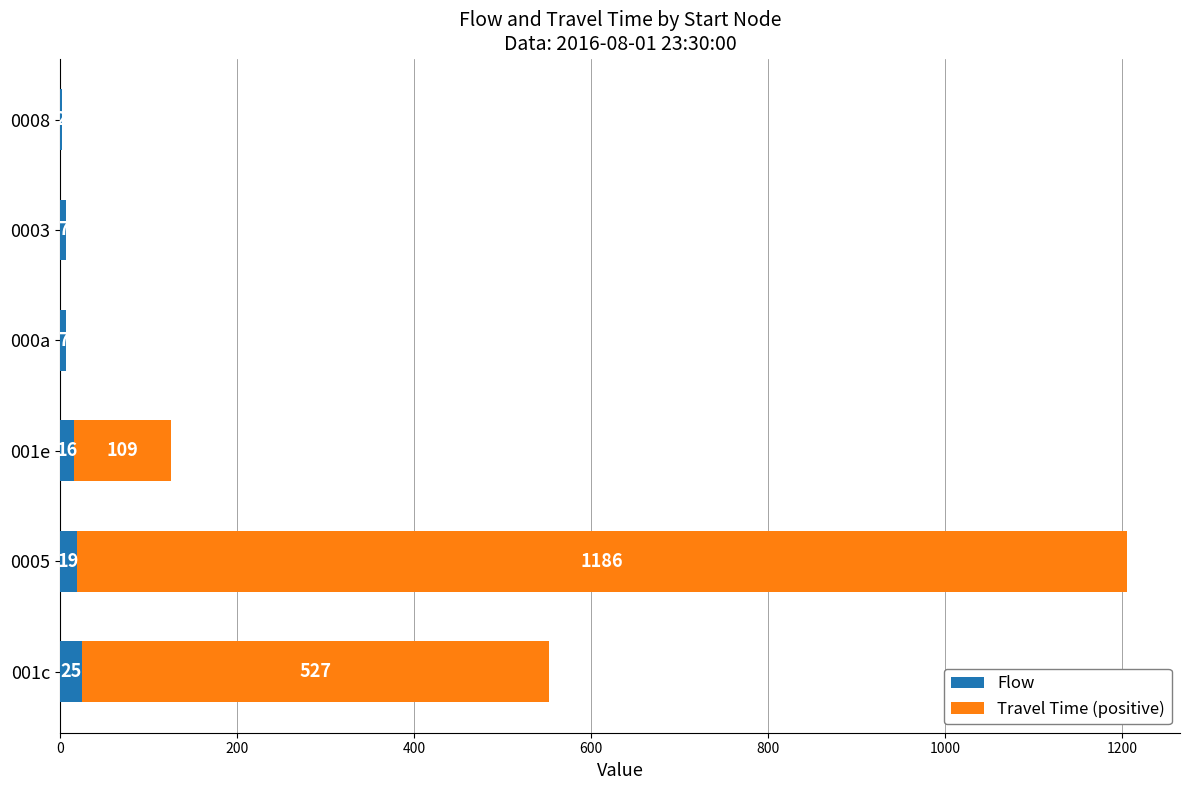

What is the sum of all Flow values?

76